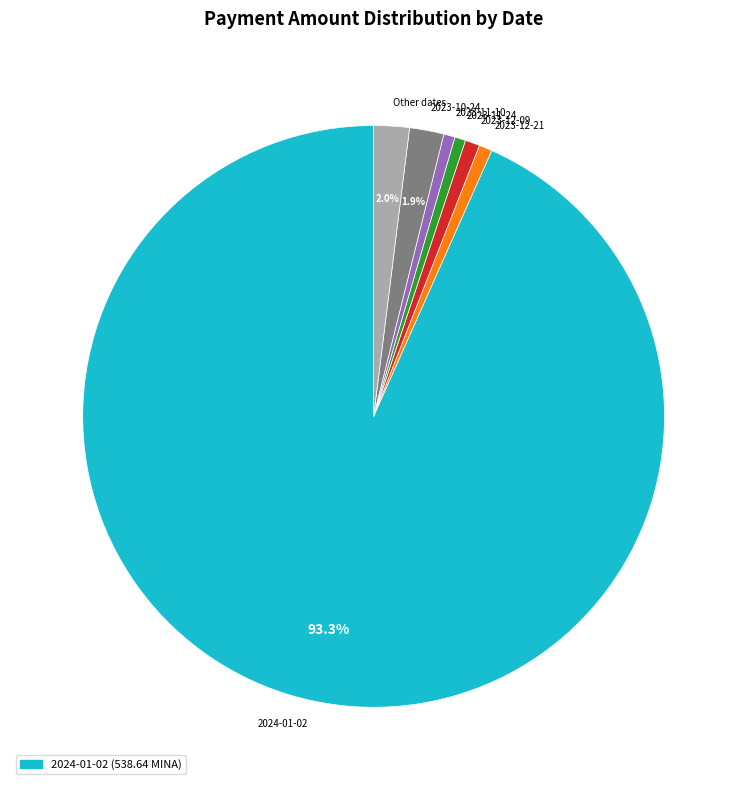

To the nearest percent, what percentage of the pie is 2023-12-21?

1%